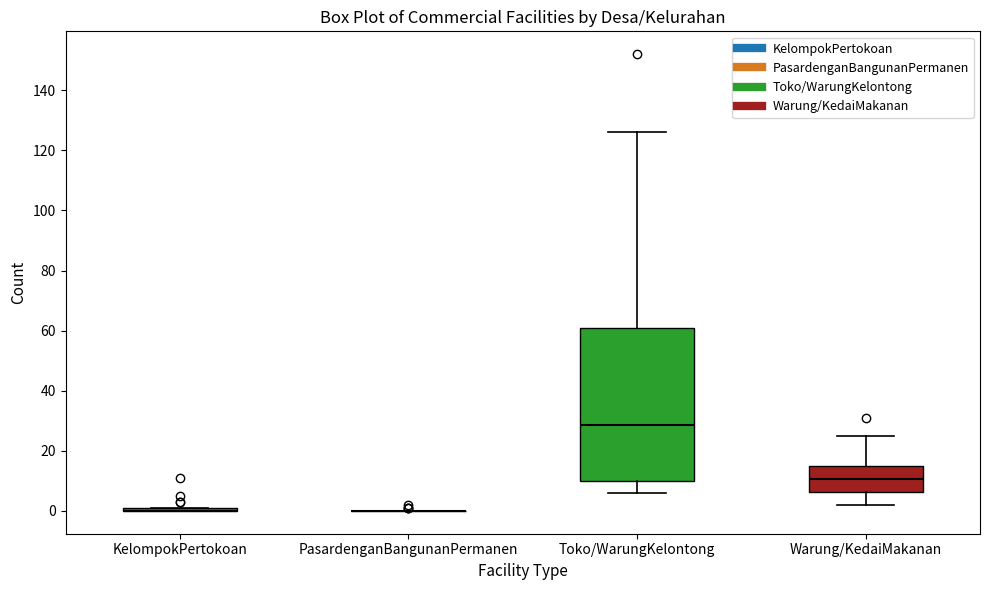

Reading left to right, read every box against the y-axis: the position of its median line, the range the box covers, and the ends of its whiskers. The values are not printed on the chart, so give them approximately, as read against the axis.

KelompokPertokoan: box collapsed to a line at 0, whiskers 0 to 2
PasardenganBangunanPermanen: box collapsed to a line at 0, whiskers 0 to 0
Toko/WarungKelontong: median 28, box 10 to 62, whiskers 6 to 126
Warung/KedaiMakanan: median 10, box 6 to 16, whiskers 2 to 26